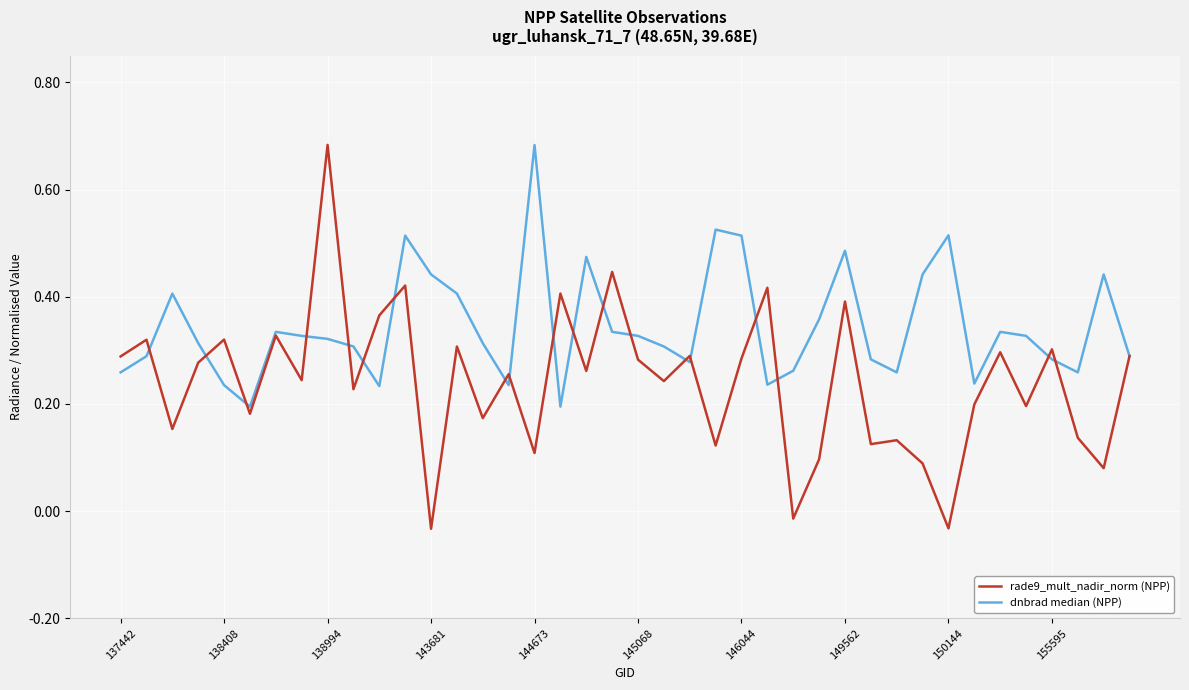

What is the sum of all rade9_mult_nadir_norm (NPP) values?

9.7